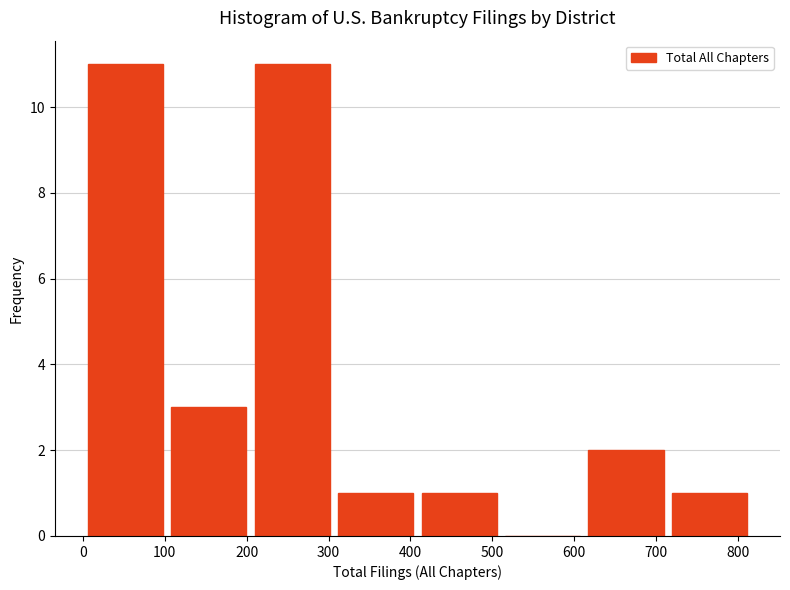

What is the height of the bar covering 0 to 100 on the x-axis? Neither the bar edges nor the heights are printed on the chart, so give them approximately, as read against the axes.

11